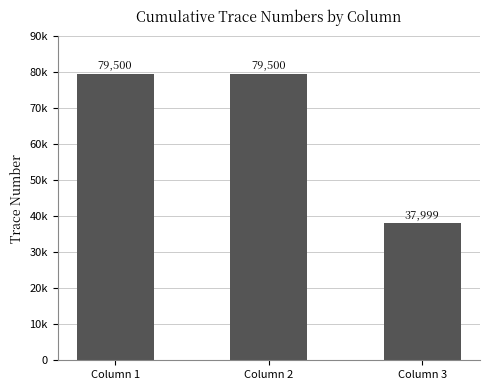

Are the bars horizontal?

No